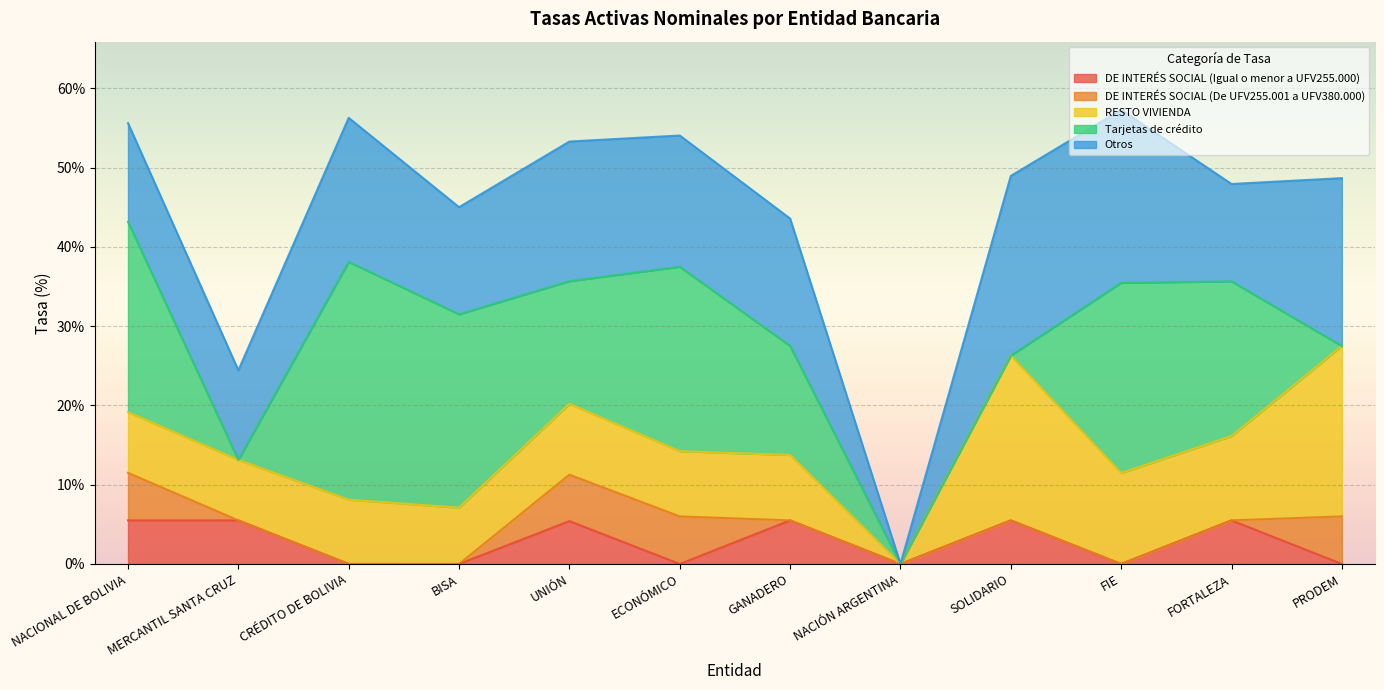

Rank the series by their maximum value, from highest to lowest.

Tarjetas de crédito, Otros, RESTO VIVIENDA, DE INTERÉS SOCIAL (De UFV255.001 a UFV380.000), DE INTERÉS SOCIAL (Igual o menor a UFV255.000)